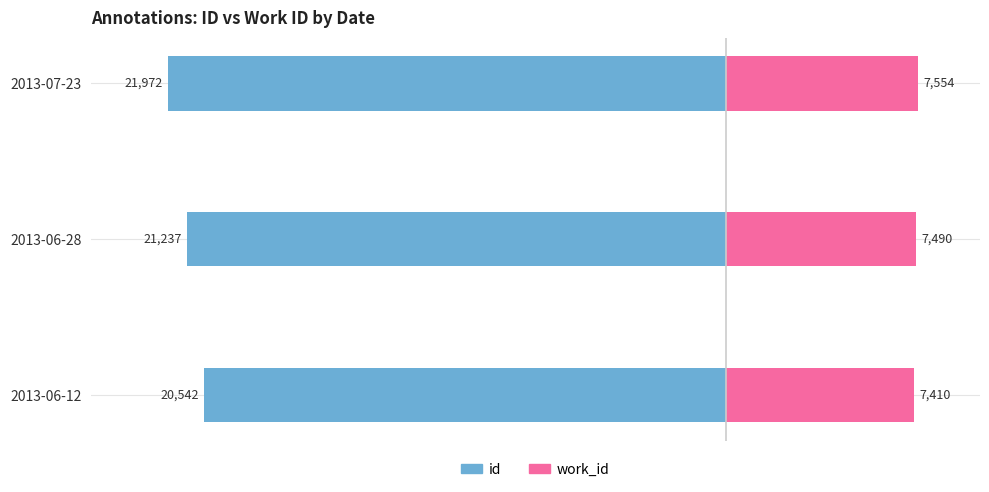

What are all the series names shown in the legend?

id, work_id